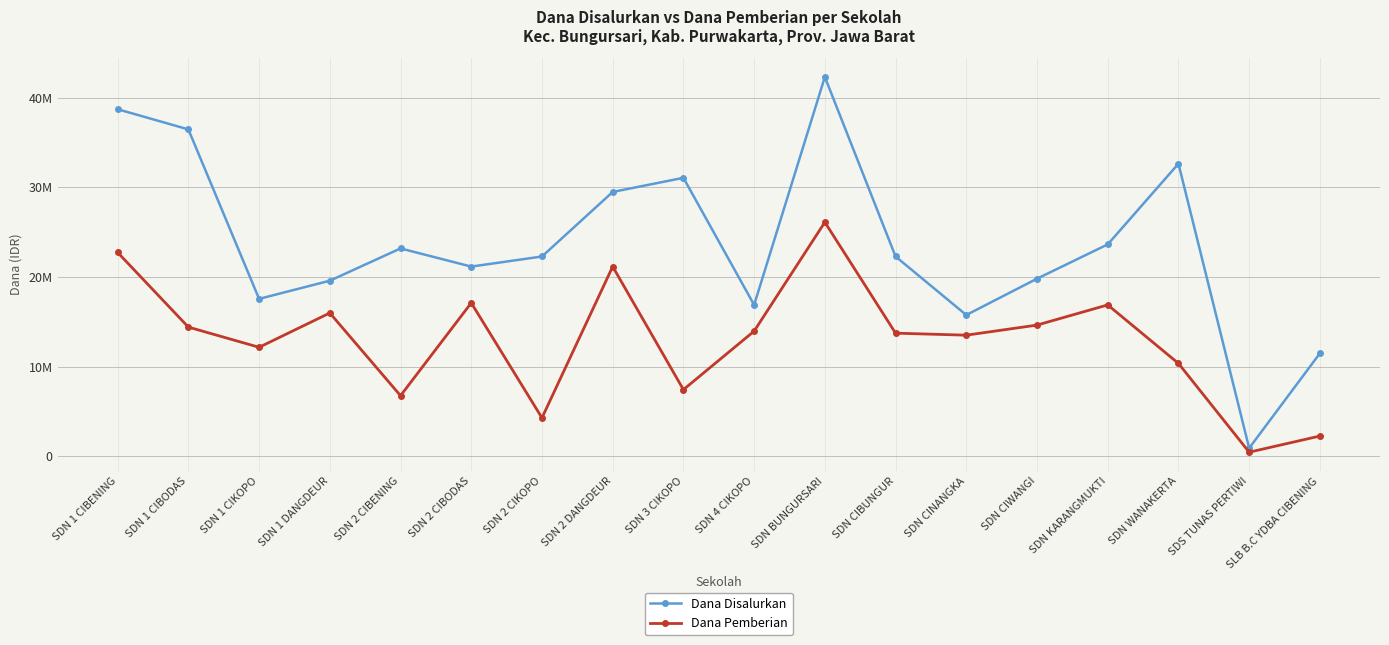

What value does the Dana Disalurkan series have at SDN 1 DANGDEUR?

19575000